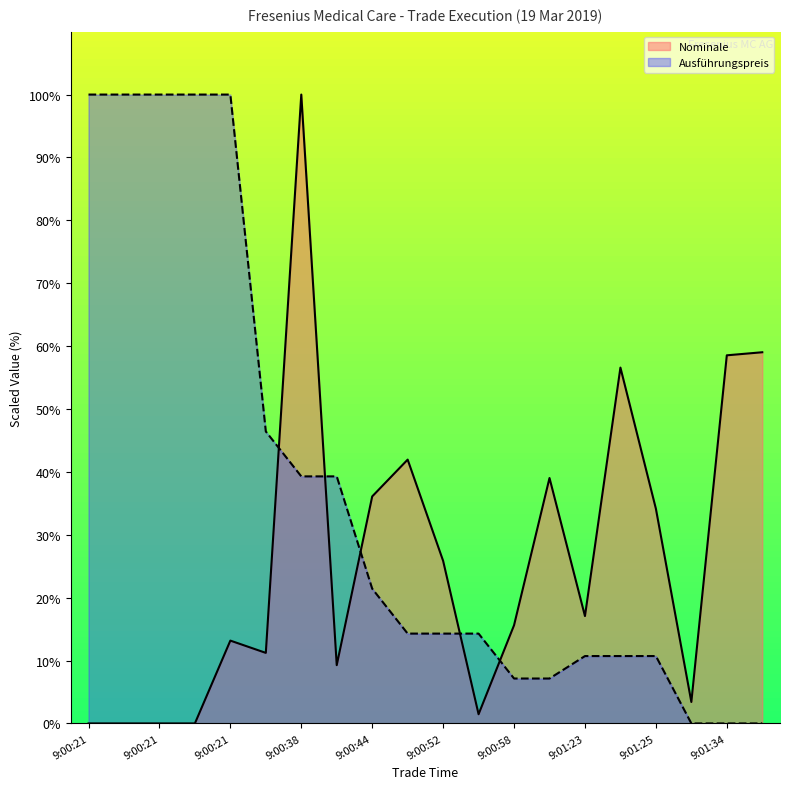

How many values in the Nominale series exceed 17?

10